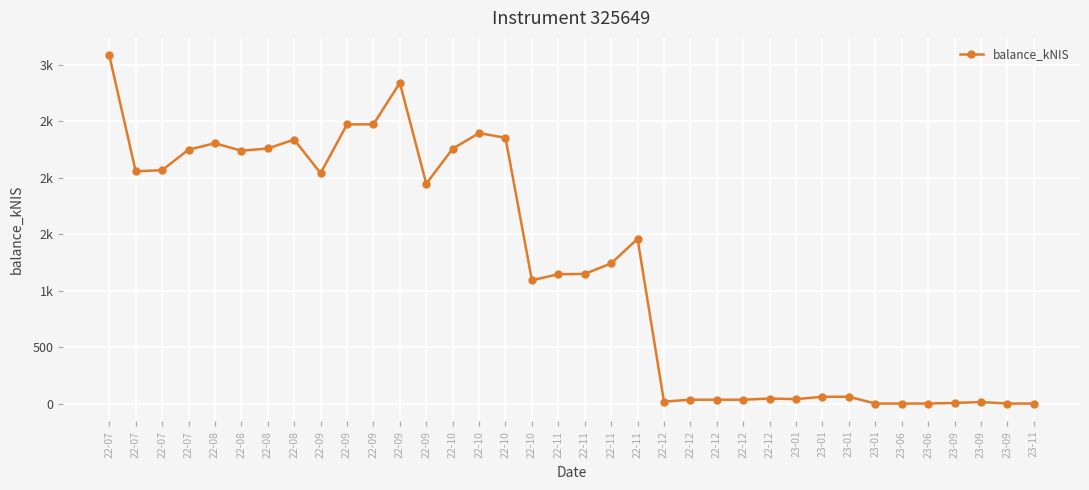

What is the label of the 10th point from the left?

22-09